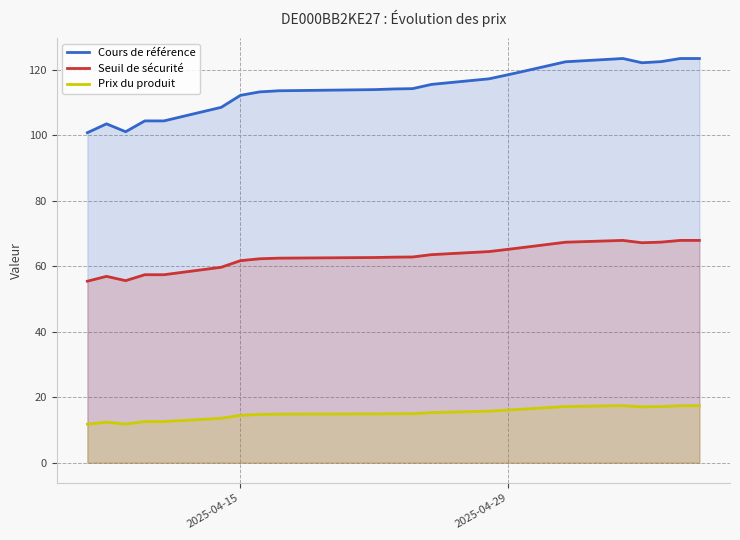

Reading right to left, transcribe all the data shown in this chart.

Cours de référence: 123.4	123.4	122.5	122.1	123.4	122.4	119.8	118.5	117.2	115.5	114.2	114.1	113.9	113.5	113.2	112.2	108.5	104.3	104.3	101.0	103.5	100.8
Seuil de sécurité: 67.9	67.9	67.3	67.2	67.9	67.3	65.9	65.1	64.5	63.5	62.8	62.8	62.6	62.5	62.3	61.7	59.7	57.4	57.4	55.6	56.9	55.4
Prix du produit: 17.4	17.4	17.1	17.1	17.4	17.1	16.4	16.1	15.8	15.3	15.0	14.9	14.9	14.8	14.7	14.5	13.6	12.6	12.6	11.8	12.4	11.8